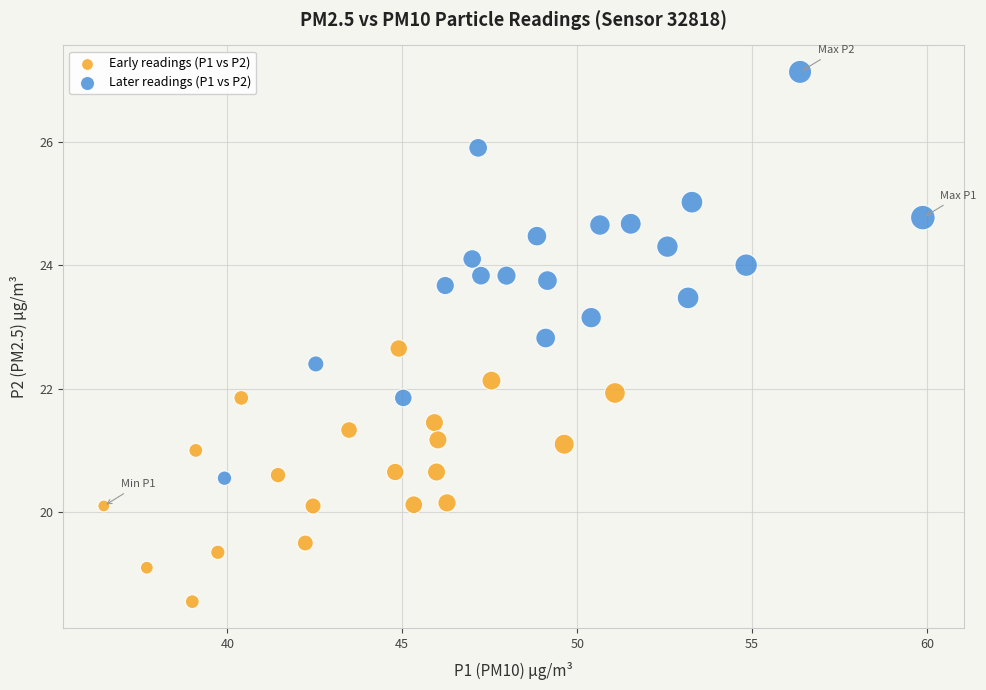

What are all the series names shown in the legend?

Early readings (P1 vs P2), Later readings (P1 vs P2)